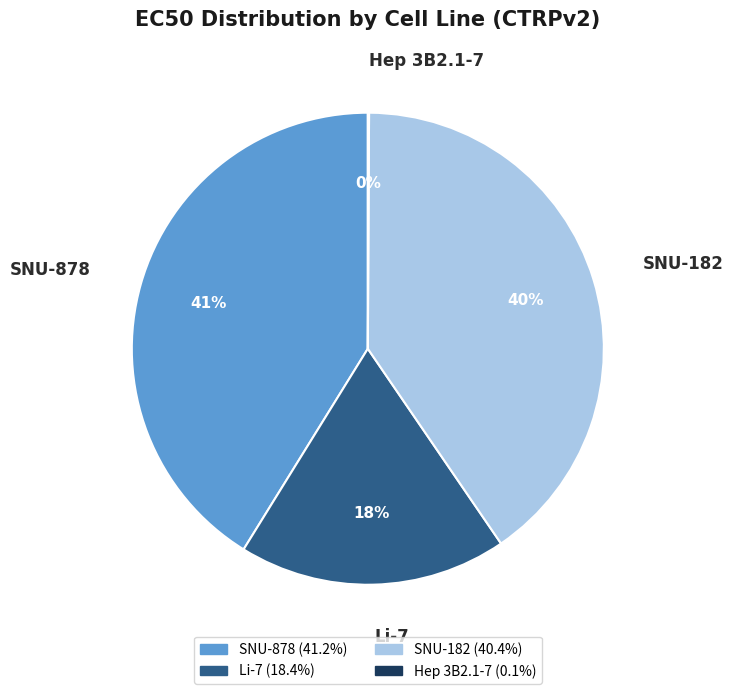

To the nearest percent, what portion does SNU-878 represent?

41%